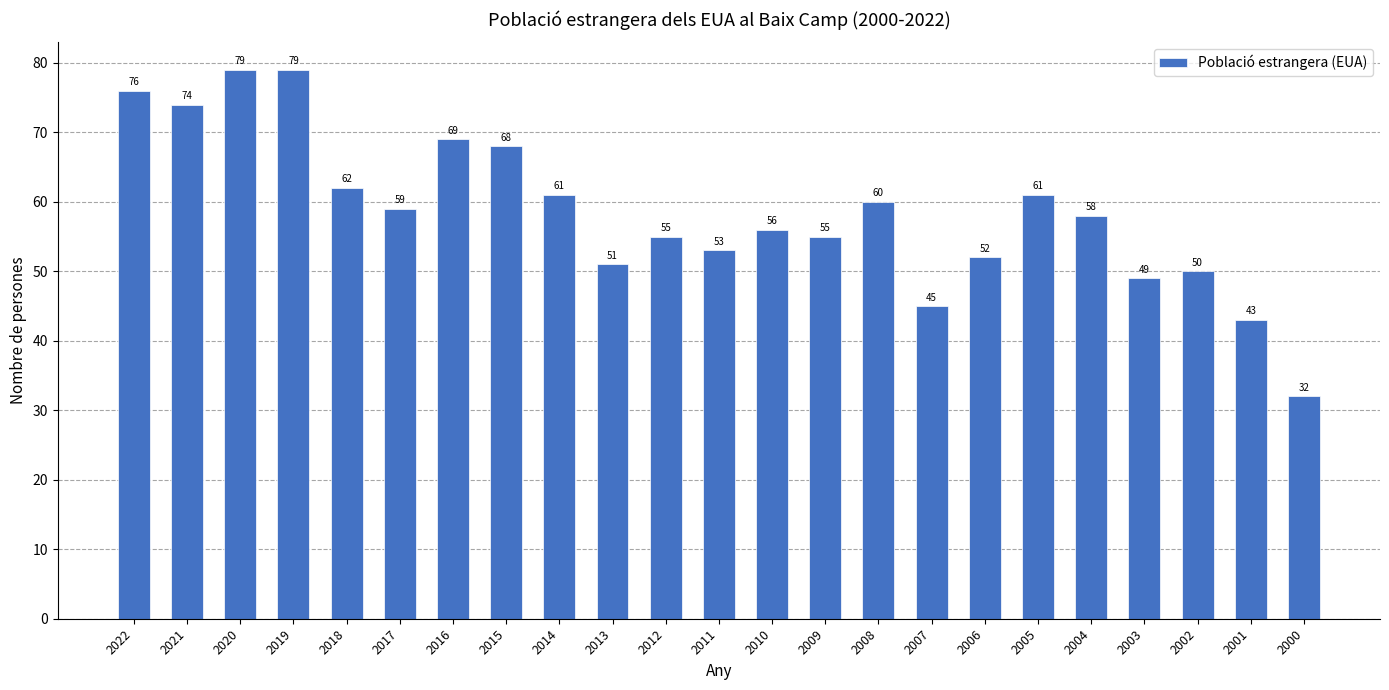

The chart shows a value of 21 at 2007. True or false?

False